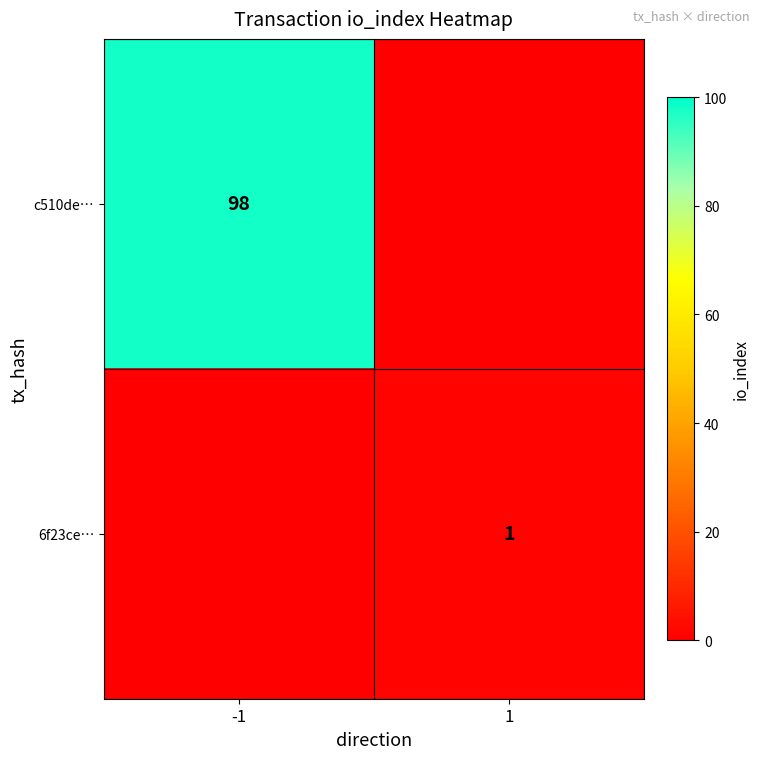

The value of 6f23ce… at 1 is 0. True or false?

False